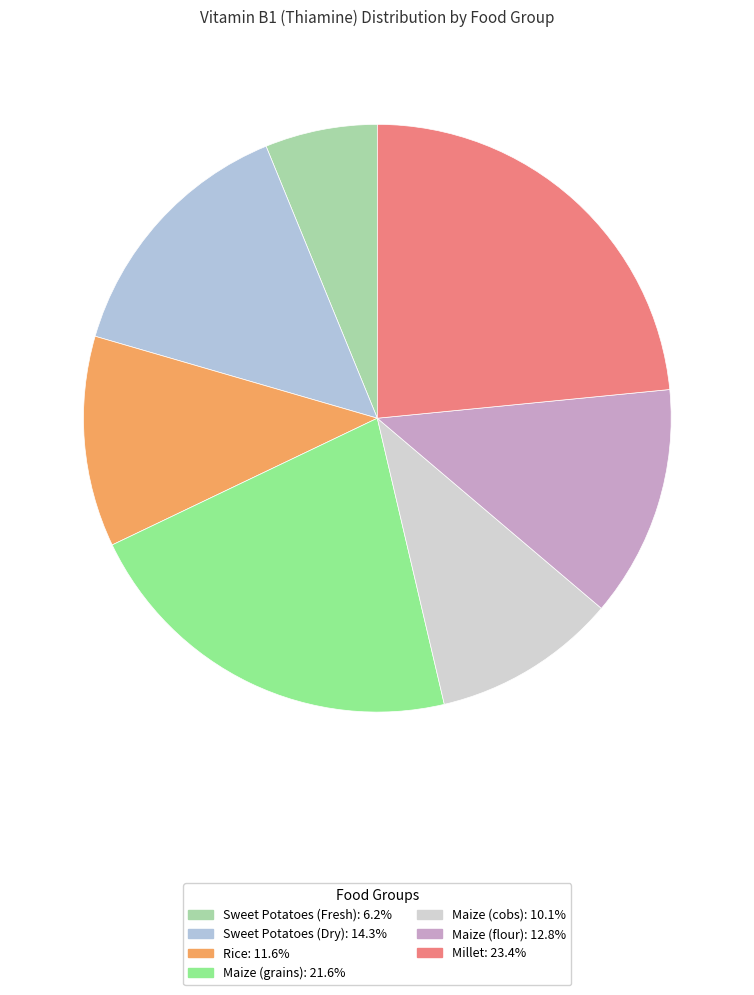

The Maize (grains) slice represents 22% of the pie. True or false?

True